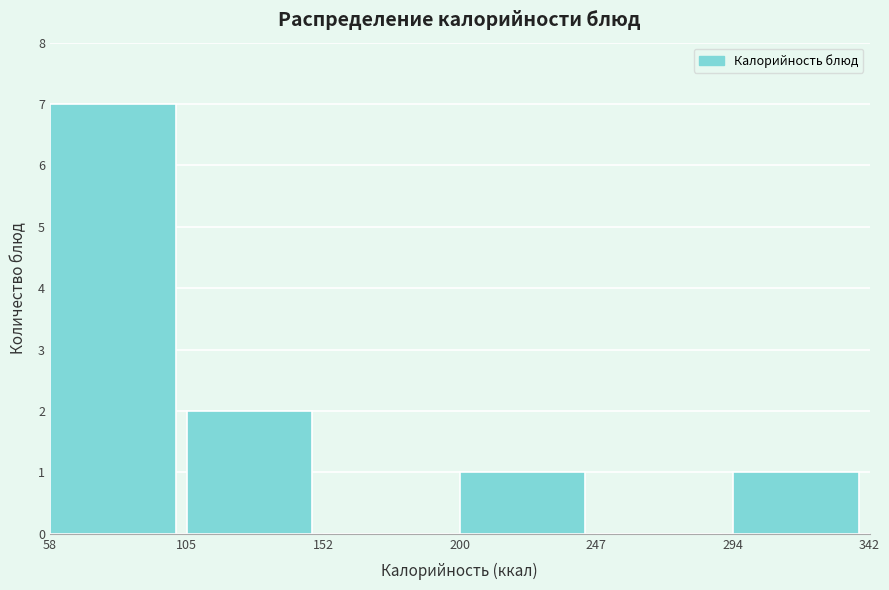

Reading left to right, list every bar in this chart as the range it spans on the x-axis followed by its height. The values are not printed on the chart, so give them approximately, as read against the axis.

58 to 105: 7
105 to 152: 2
152 to 200: 0
200 to 247: 1
247 to 294: 0
294 to 342: 1